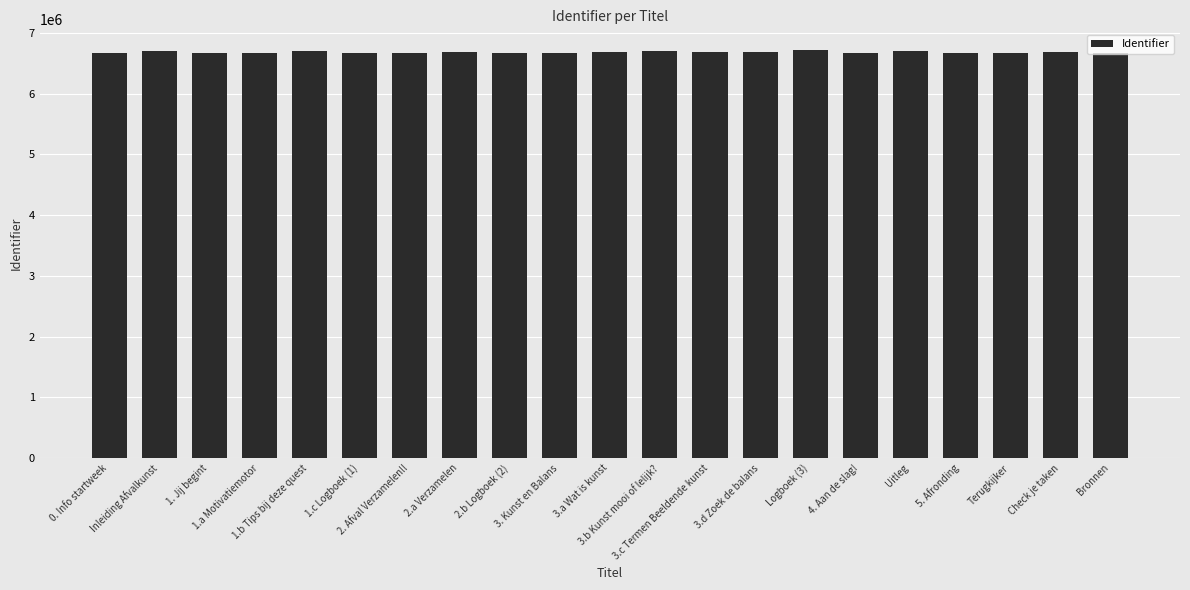

What is the sum of all values?

140206352